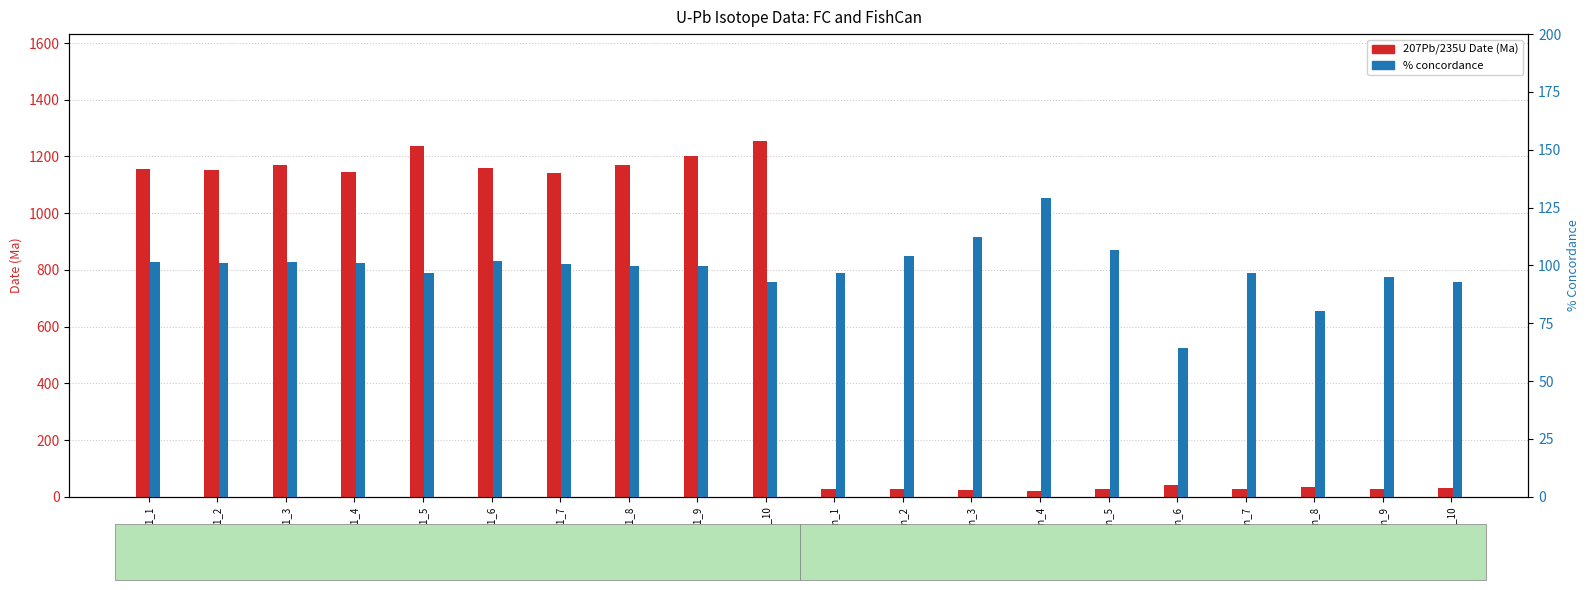

The 207Pb/235U Date (Ma) series shows 30.1 at FishCan_10. True or false?

True